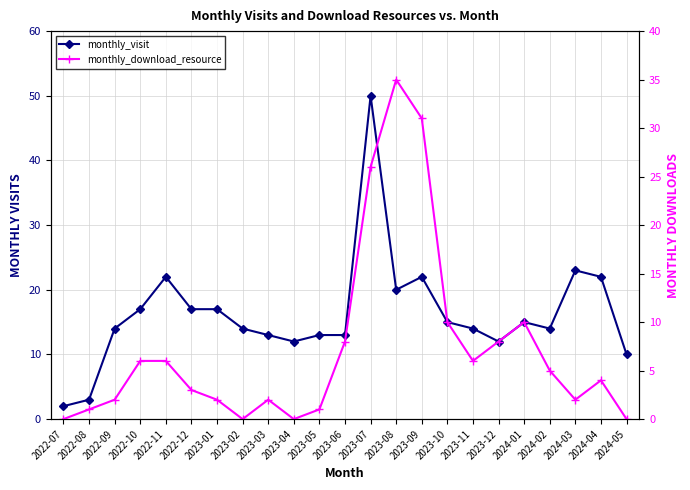

Which label corresponds to the largest value in the chart?

2023-07